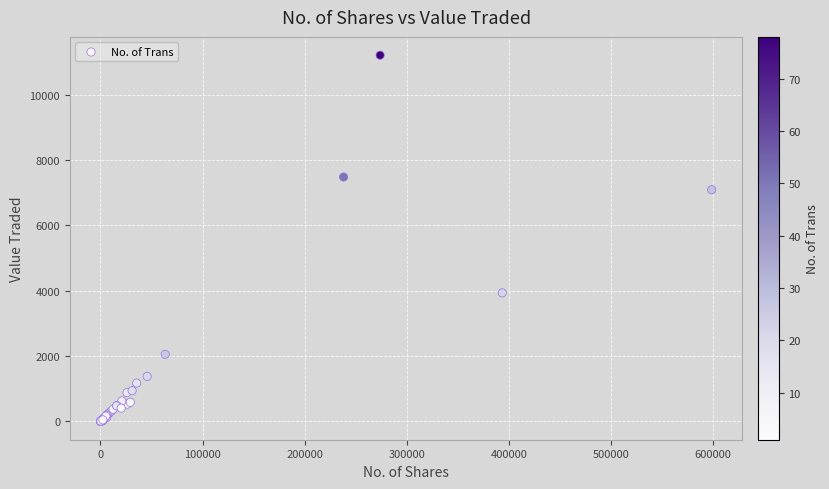

What Y value in the scatter plot is closest to 5604?

7090